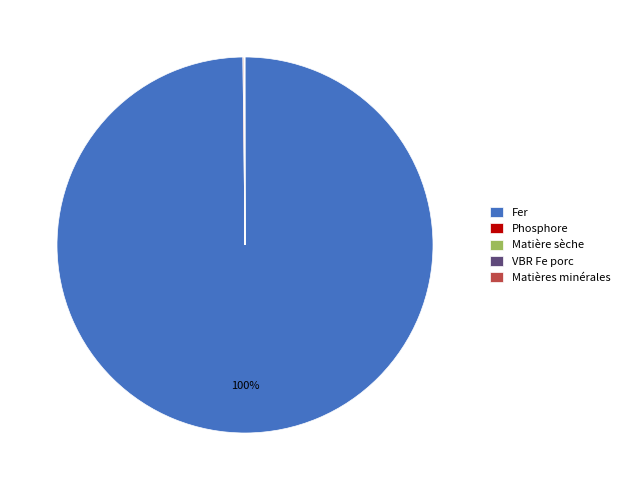

Is it true that Fer is 87% of the pie?

False